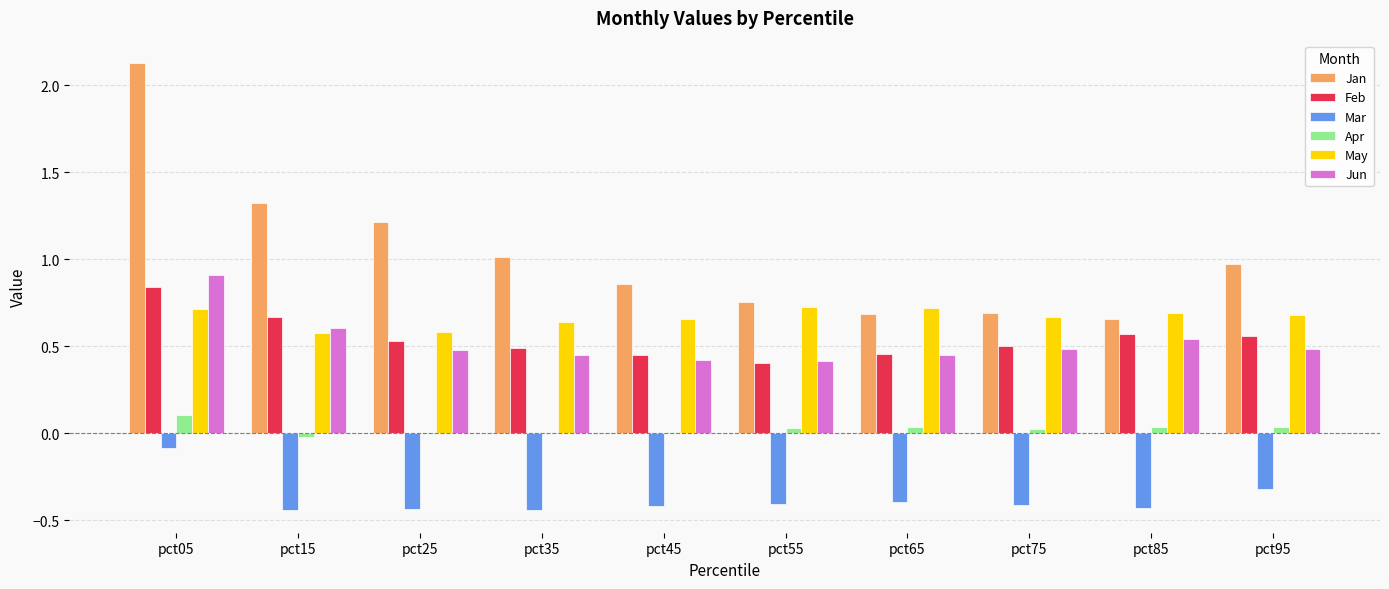

What is the maximum value shown in the chart?

2.1